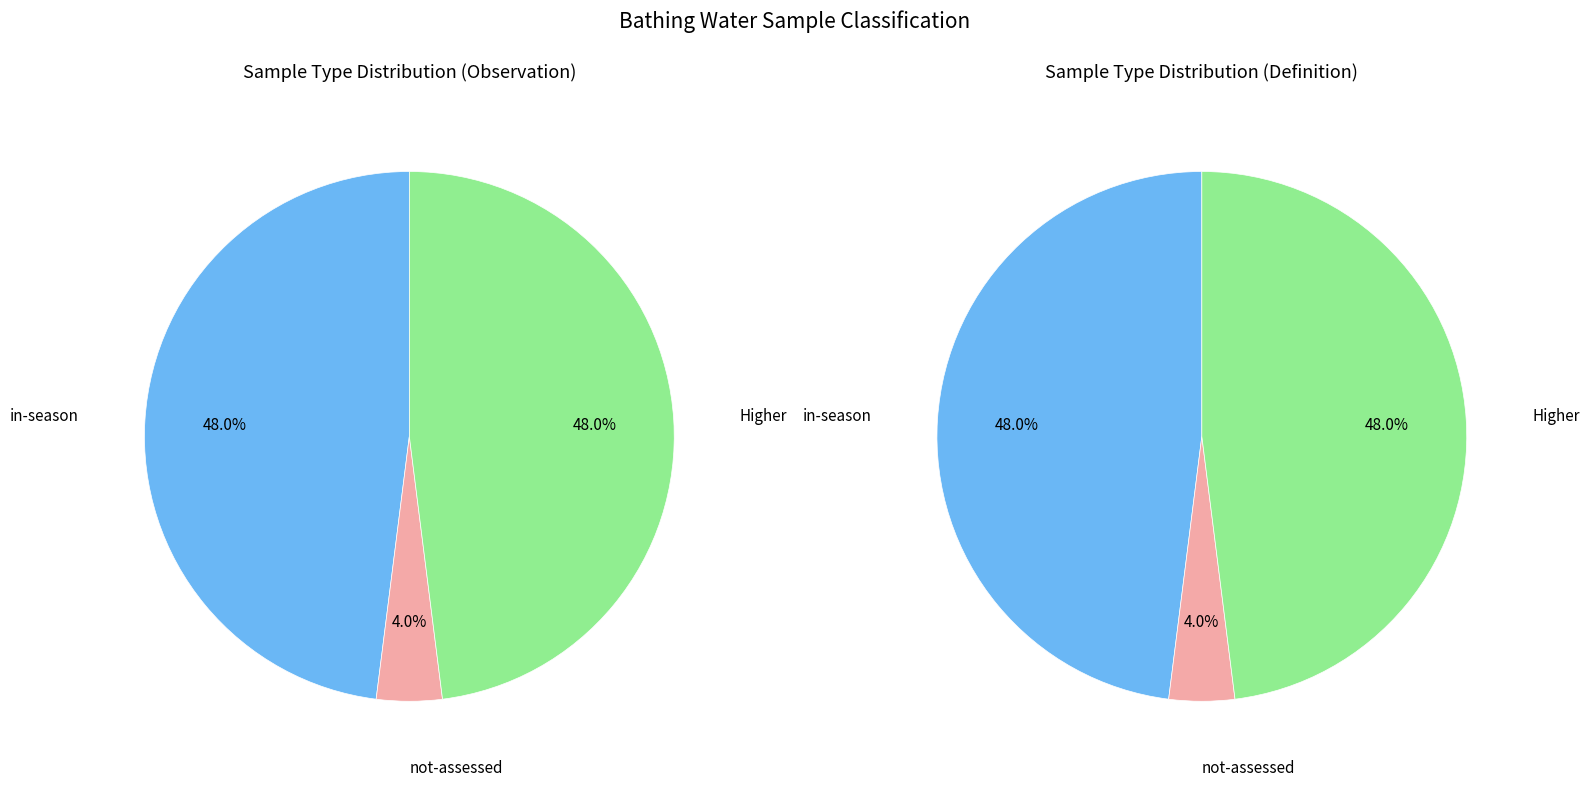

Does Higher account for over 50% of the chart?

No